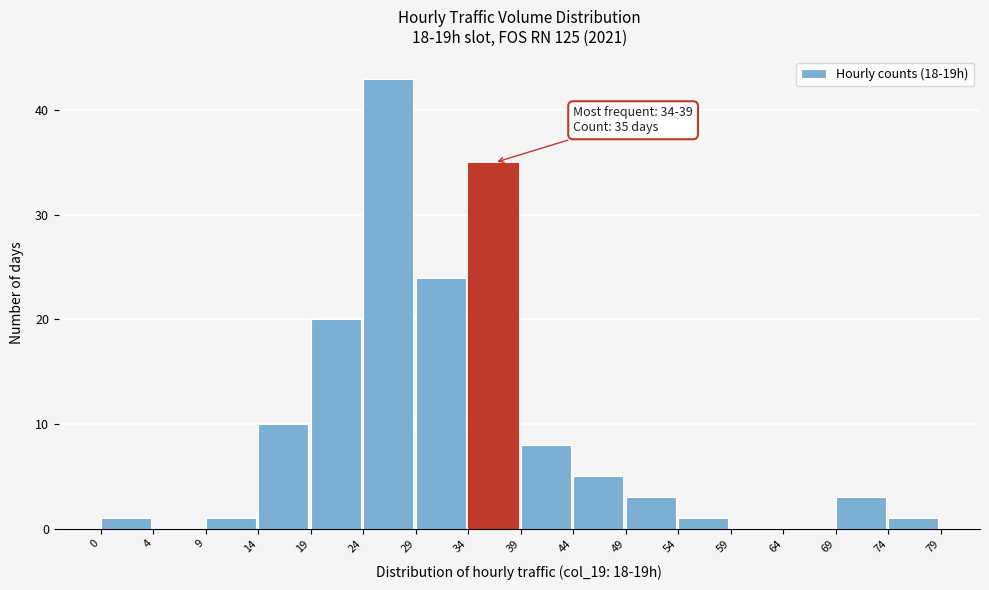

Reading right to left, extract all data points from this chart.

74=1	69=3	64=0	59=0	54=1	49=3	44=5	39=8	34=35	29=24	24=43	19=20	14=10	9=1	4=0	0=1